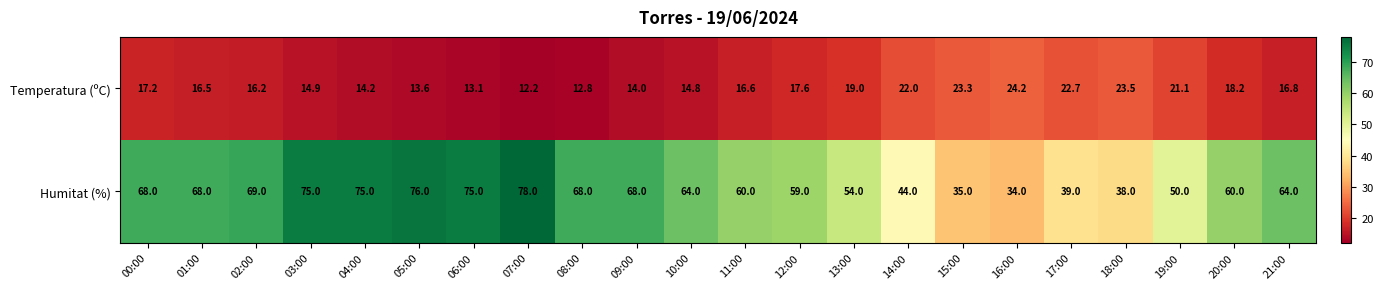

What is the greatest value displayed?

78.0